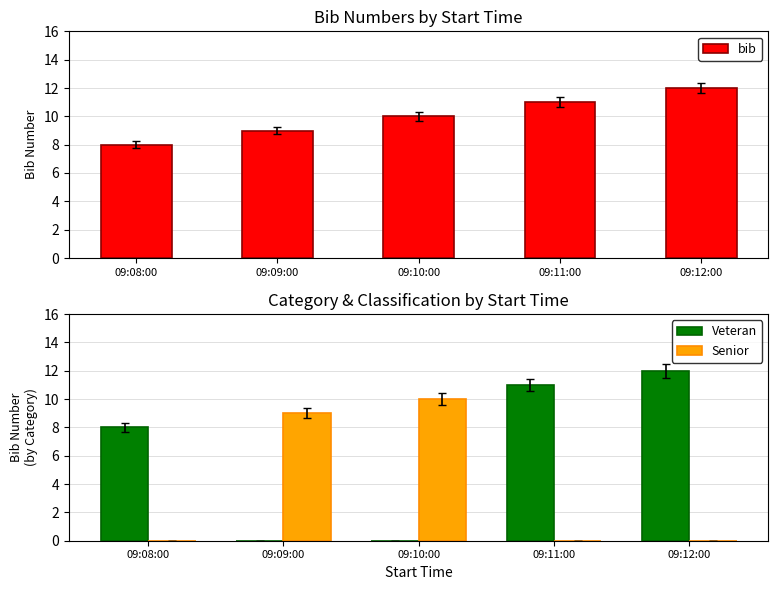

At how many categories does at least one series exceed 5?

5